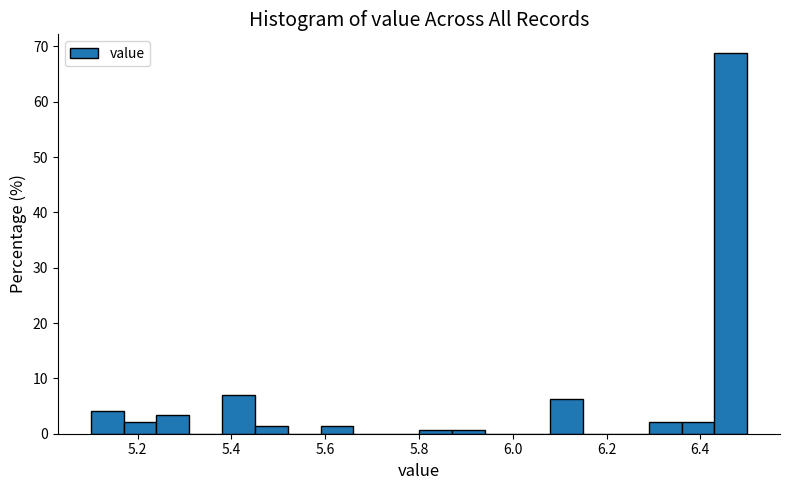

Around what value on the x-axis is the tallest bar? Give the approximate position of its centre, as read against the axis.

6.46